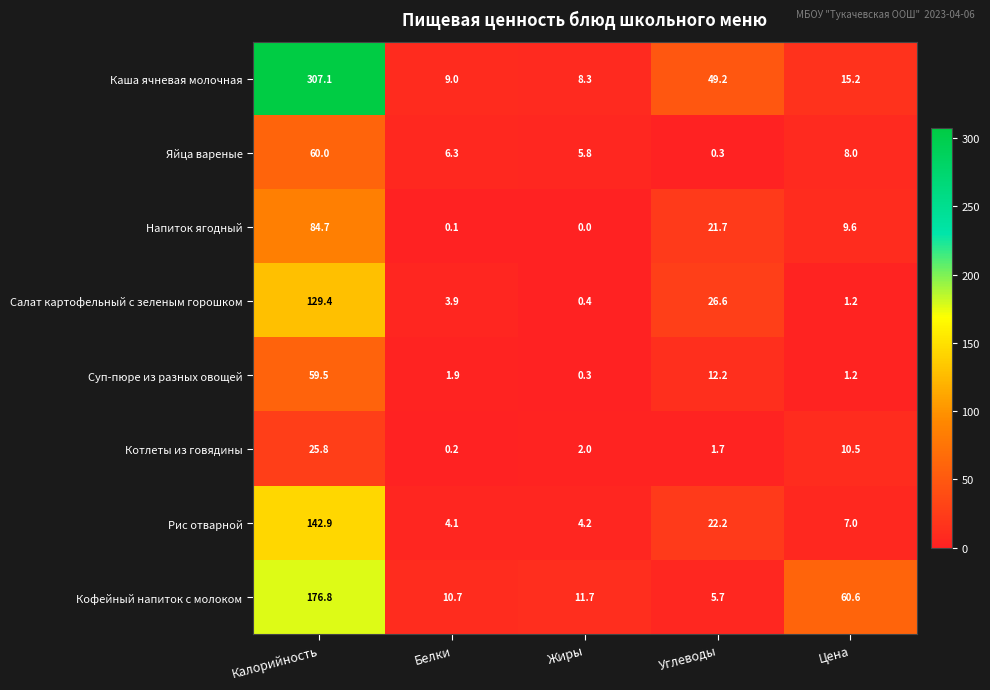

Which series has the largest total across all categories?

Каша ячневая молочная